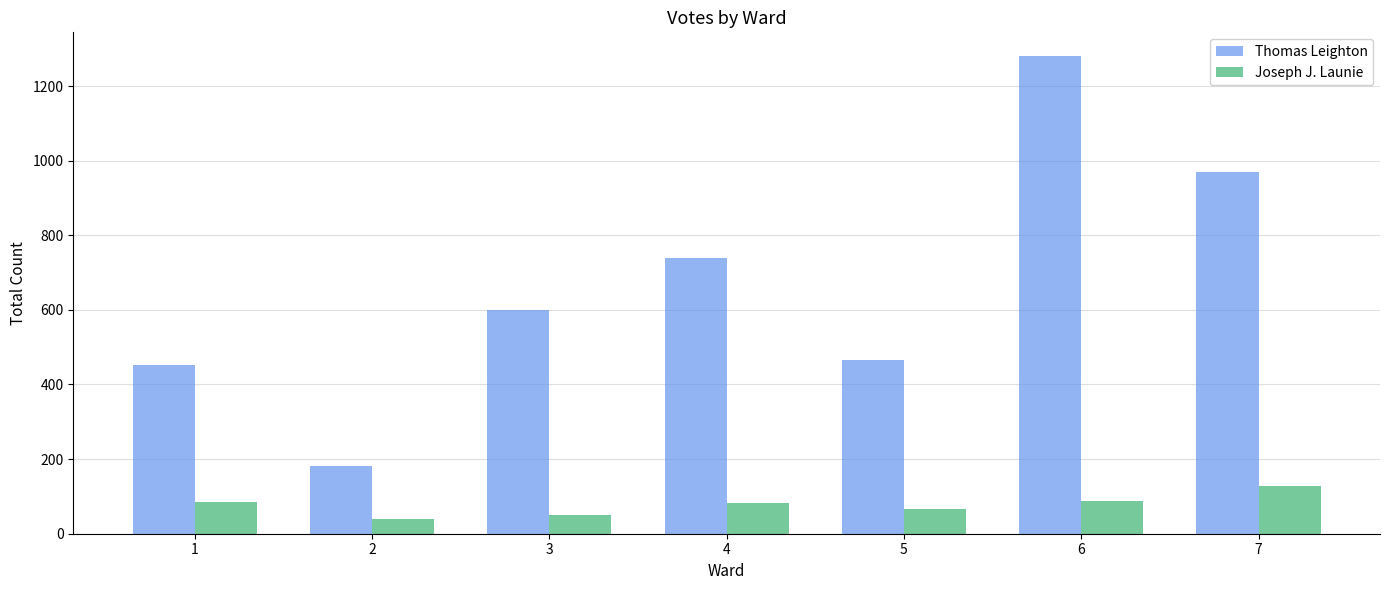

Between 4 and 6, which series saw the biggest shift?

Thomas Leighton